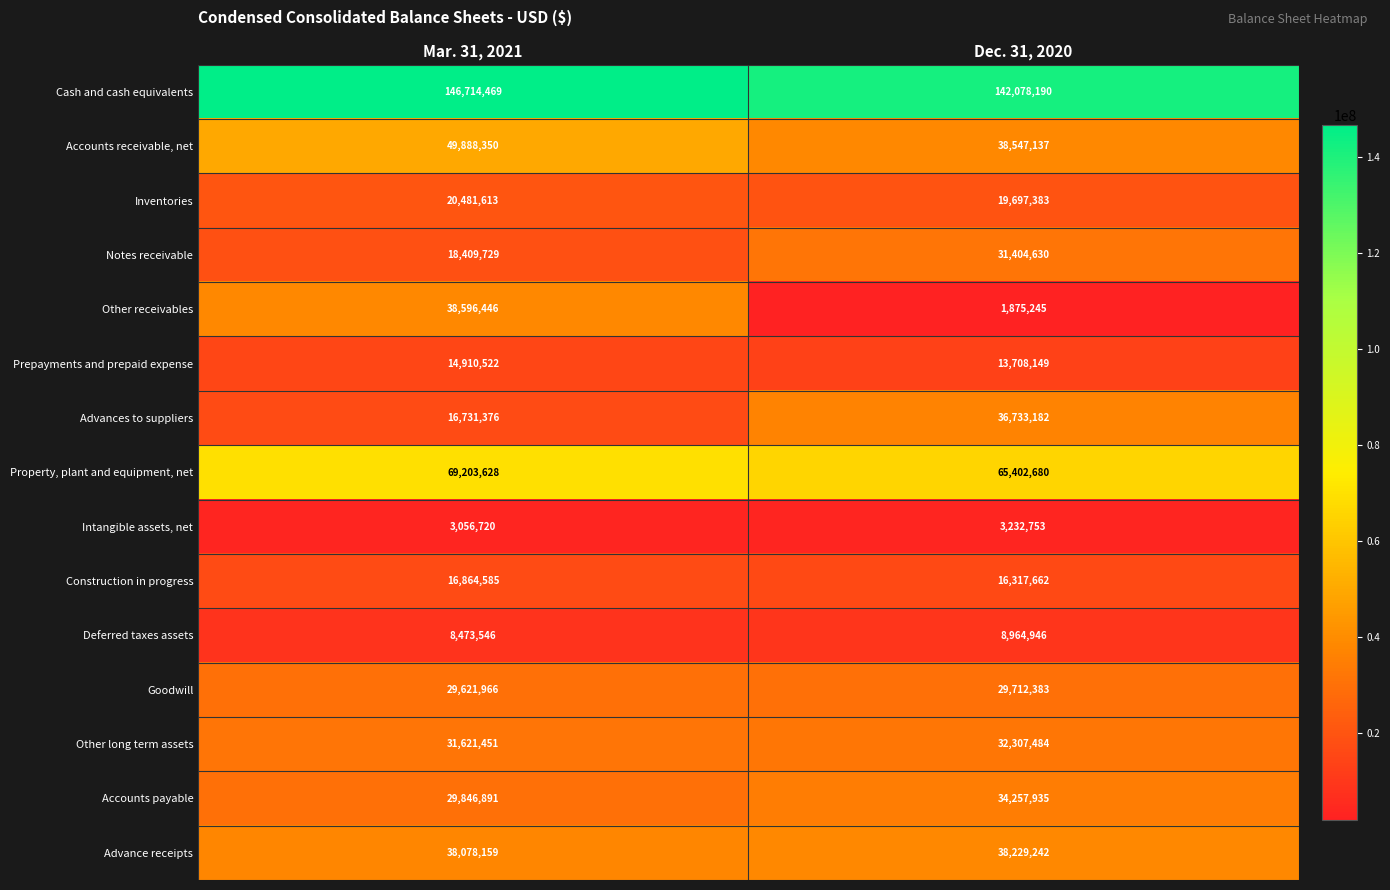

List the series in order of their peak value, lowest first.

Intangible assets, net, Deferred taxes assets, Prepayments and prepaid expense, Construction in progress, Inventories, Goodwill, Notes receivable, Other long term assets, Accounts payable, Advances to suppliers, Advance receipts, Other receivables, Accounts receivable, net, Property, plant and equipment, net, Cash and cash equivalents